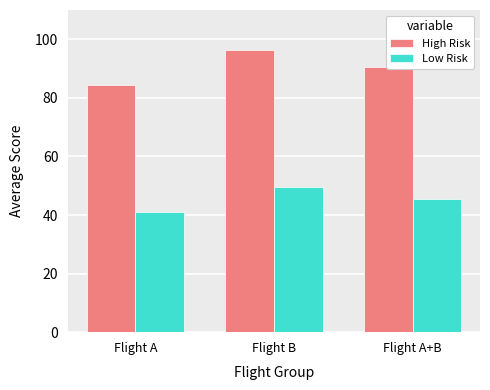

What is the label of the 2nd bar from the left?

Flight B